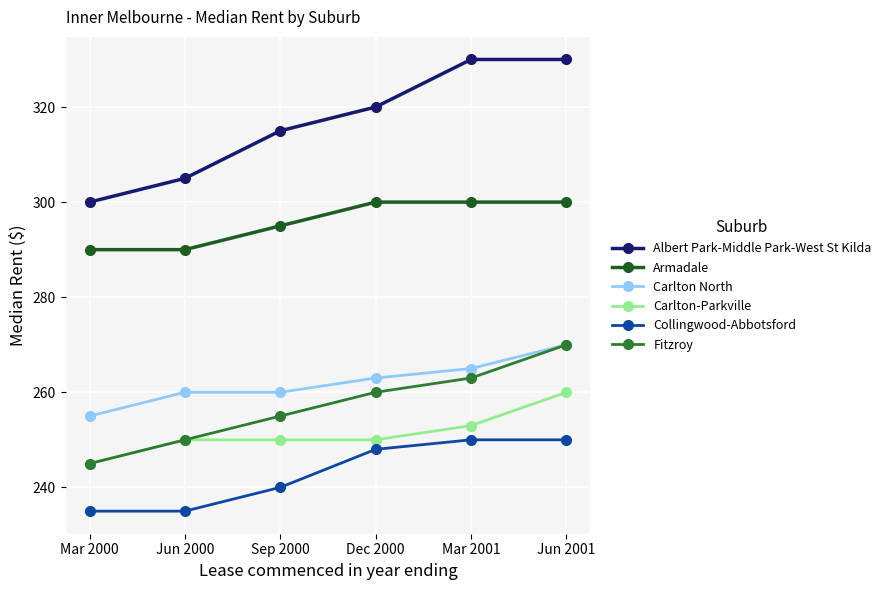

What is the total value across all series at Jun 2000?

1590